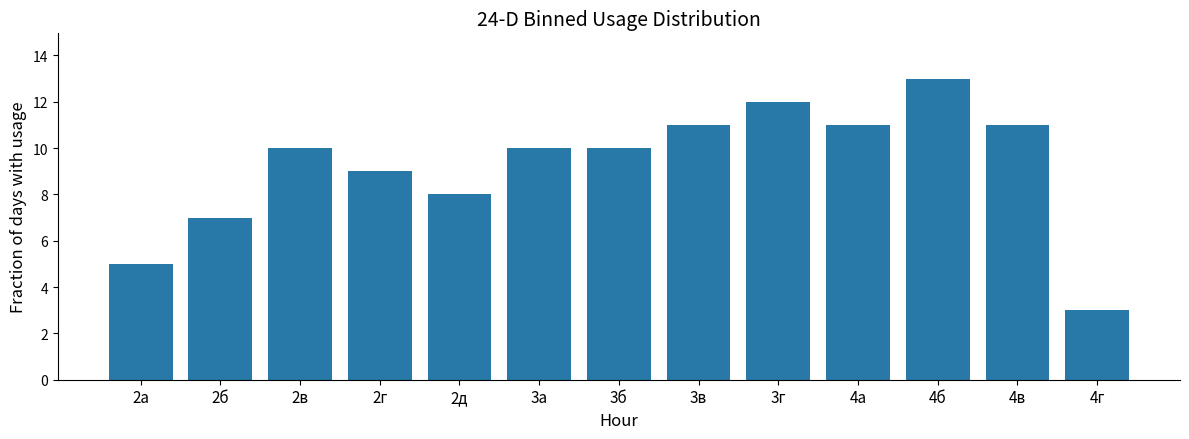

What is the change in value from 2д to 4б?

+5